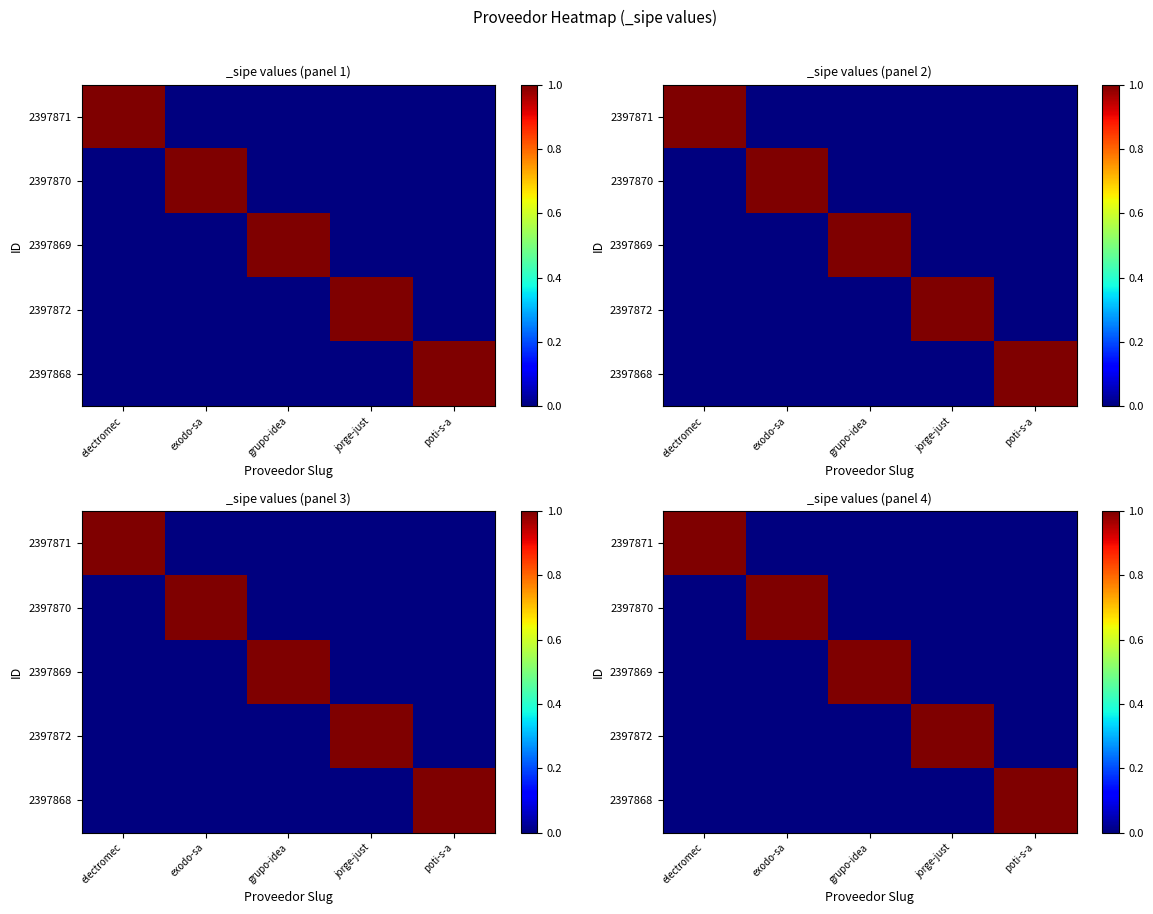

What is the difference between the maximum and minimum values in the 2397868 series?

1